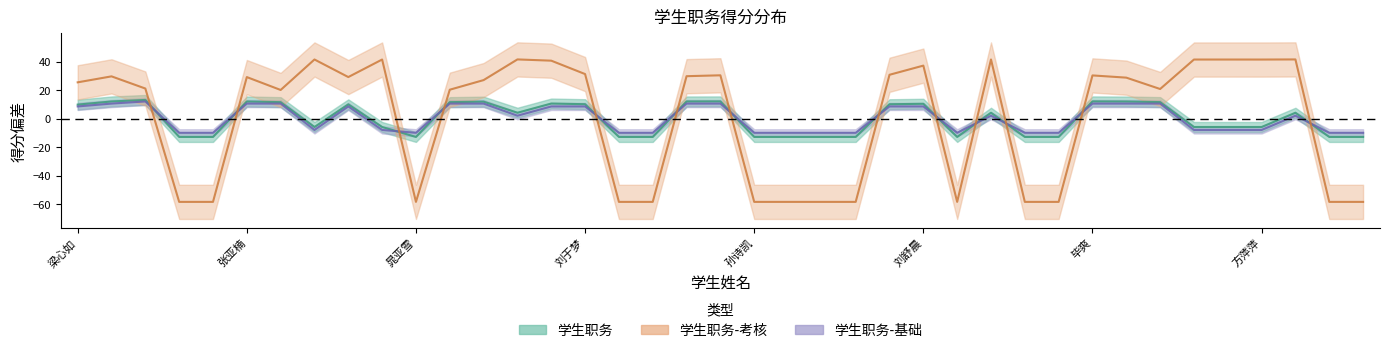

True or false: 学生职务 and 学生职务-考核 intersect in this chart.

True